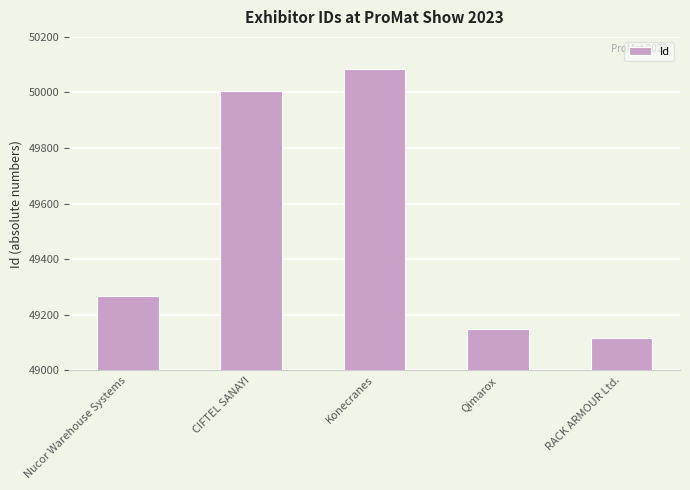

Reading left to right, list all the values displayed in this chart.

49266	50004	50084	49148	49115